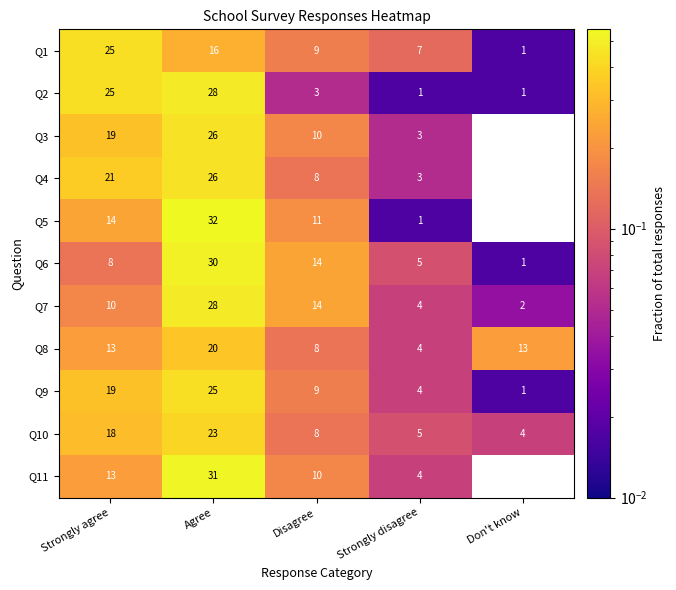

The value of Q9 at Strongly agree is 19. True or false?

True